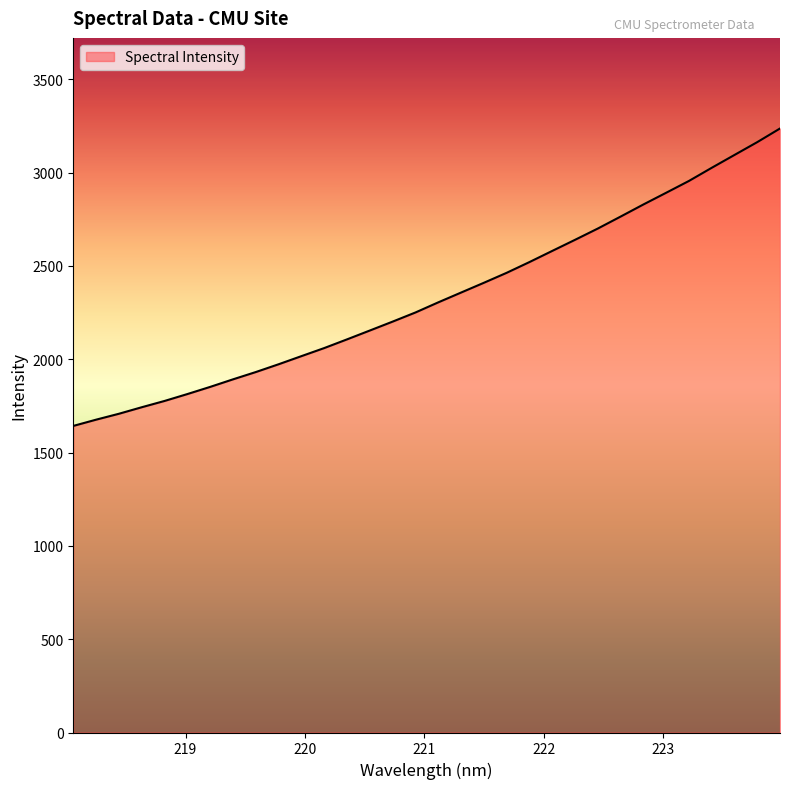

Count the number of values greater than 2305.

16